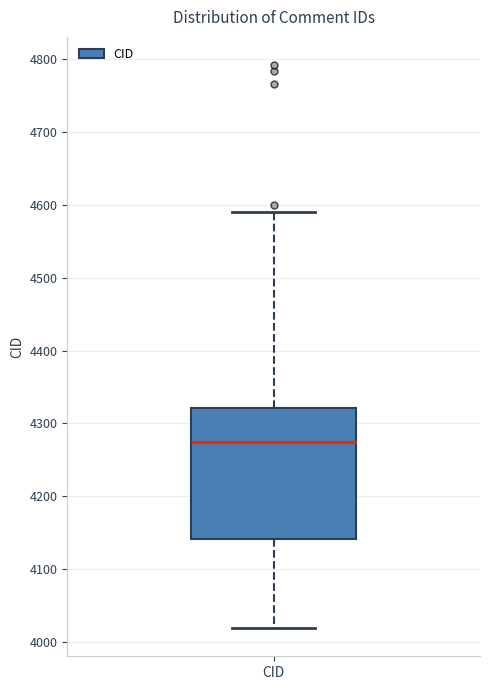

Read this box plot against the y-axis: the position of the median line, the range covered by the box, and the ends of both whiskers. The values are not printed on the chart, so give them approximately, as read against the axis.

median 4270, box 4140 to 4320, whiskers 4020 to 4590